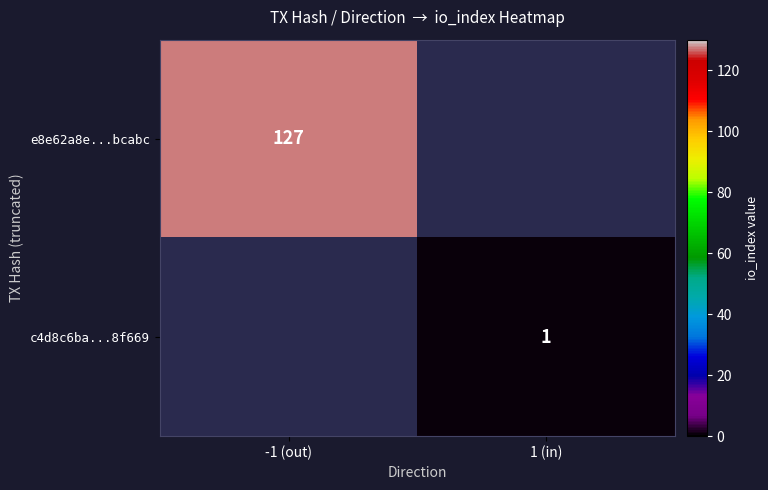

What is the highest value of the row_0 series?

127